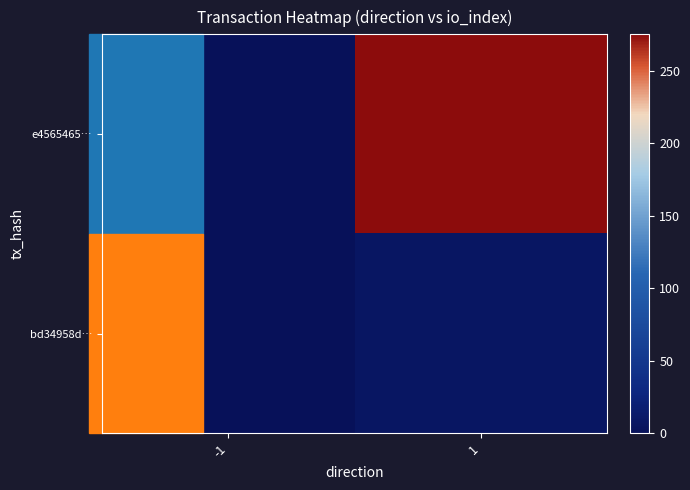

What is the difference between the highest and lowest values at 1?

268